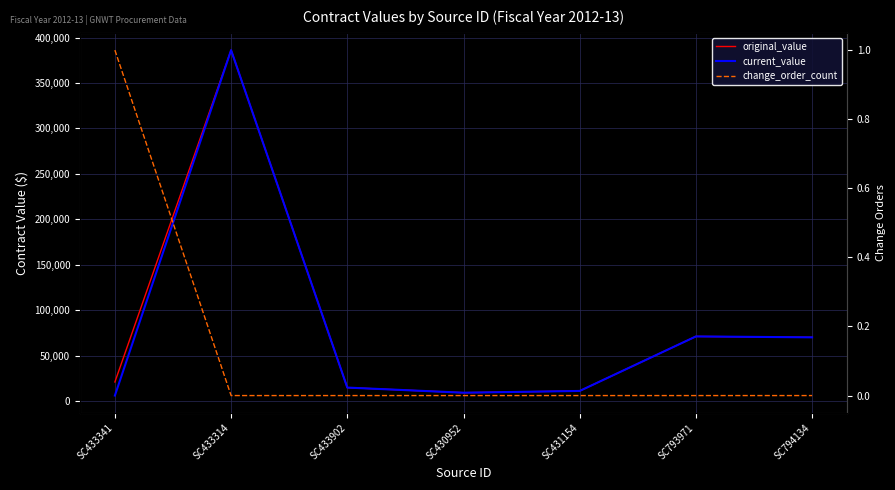

Between SC433314 and SC430952, which series saw the biggest shift?

original_value